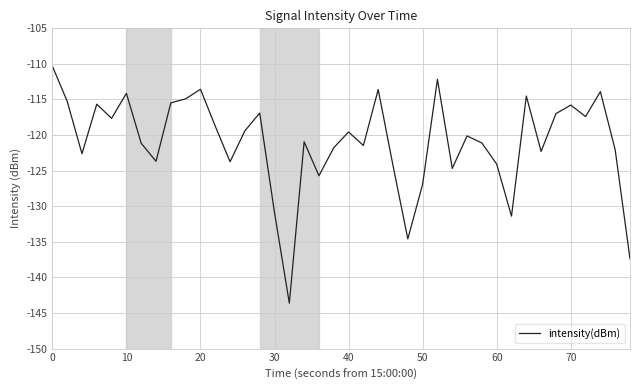

What is the difference between the maximum and minimum values?

33.3